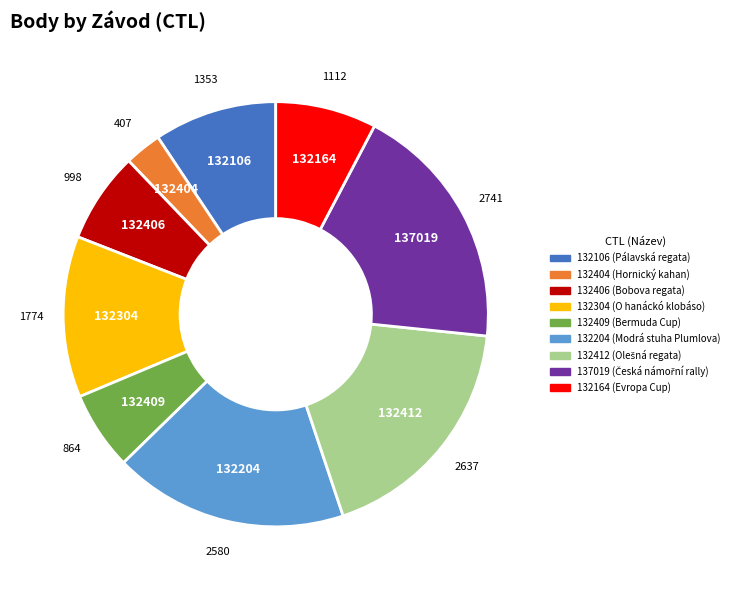

Approximately how many times larger is the value at 132406 compared to 137019?

0.4